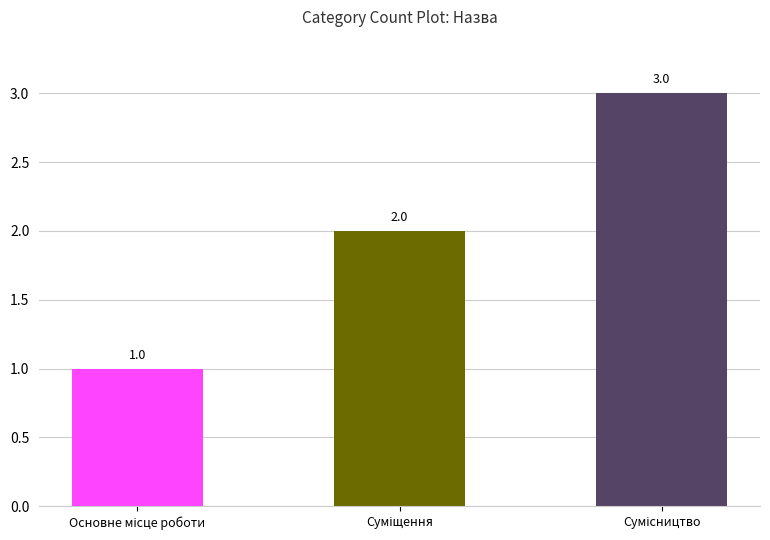

What is the value of the 2nd bar from the left?

2